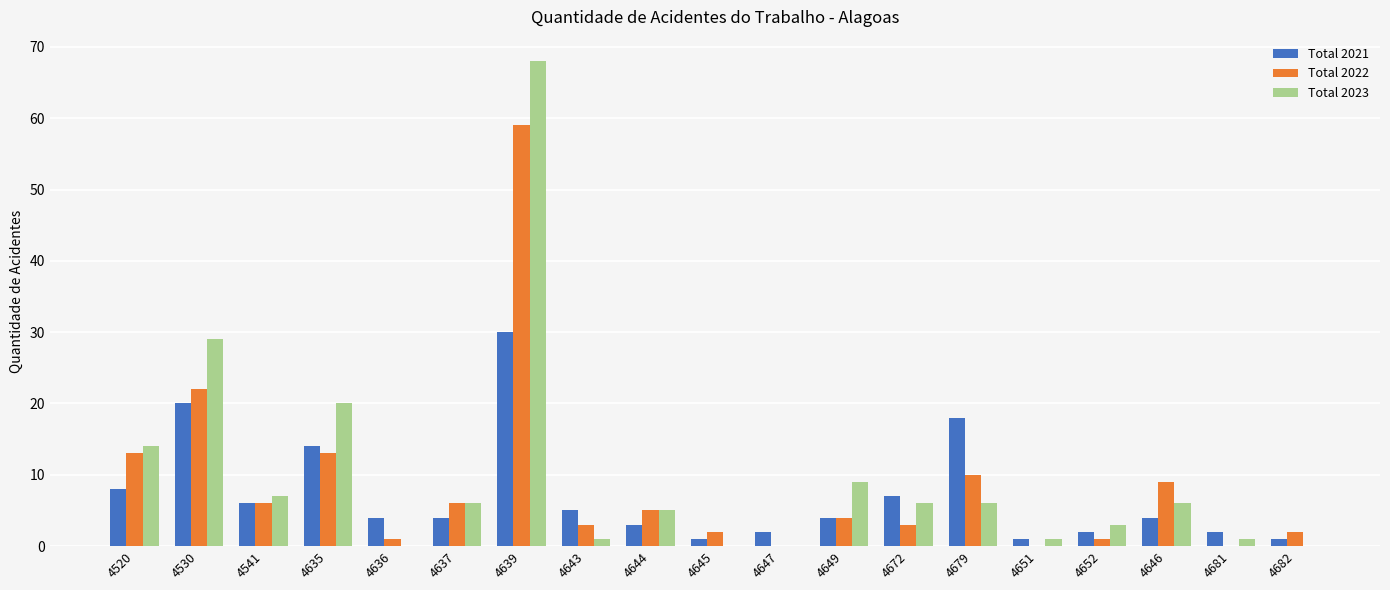

Which series has the largest range (max minus min)?

Total 2023